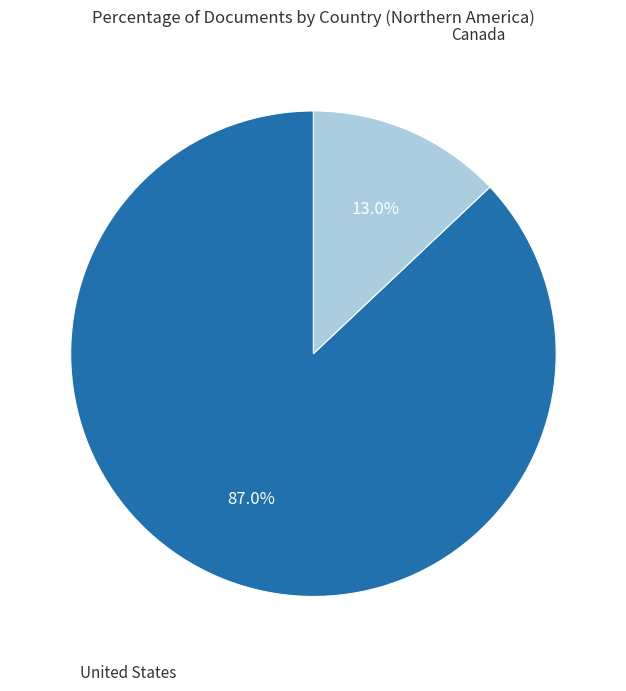

To the nearest percent, what is the difference between the United States and Canada slice percentages?

74%